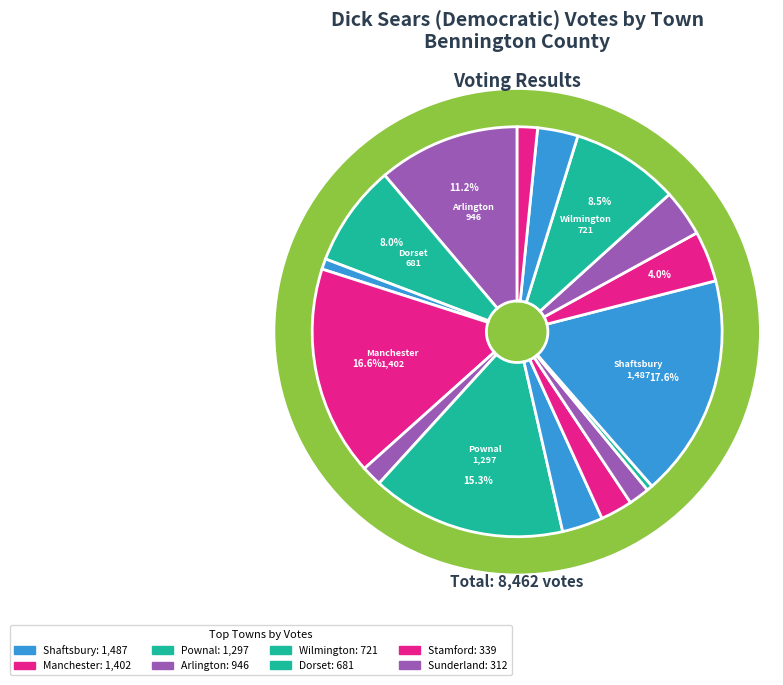

To the nearest percent, what portion does Sunderland represent?

4%